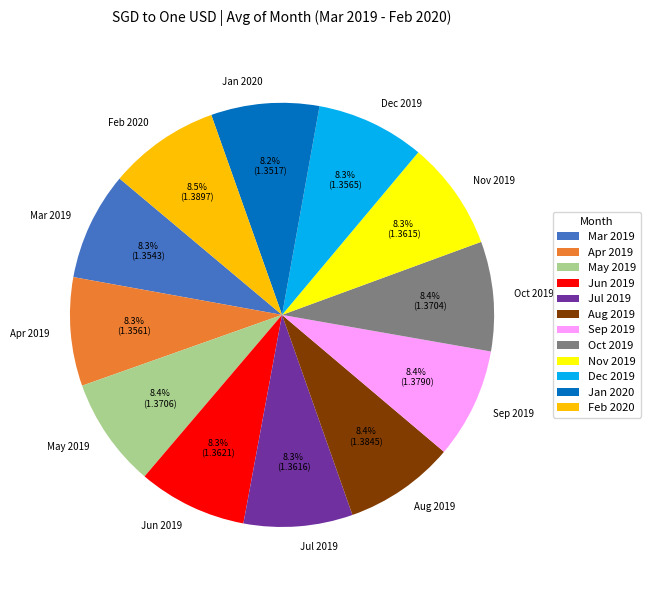

How many segments does this pie chart have?

12